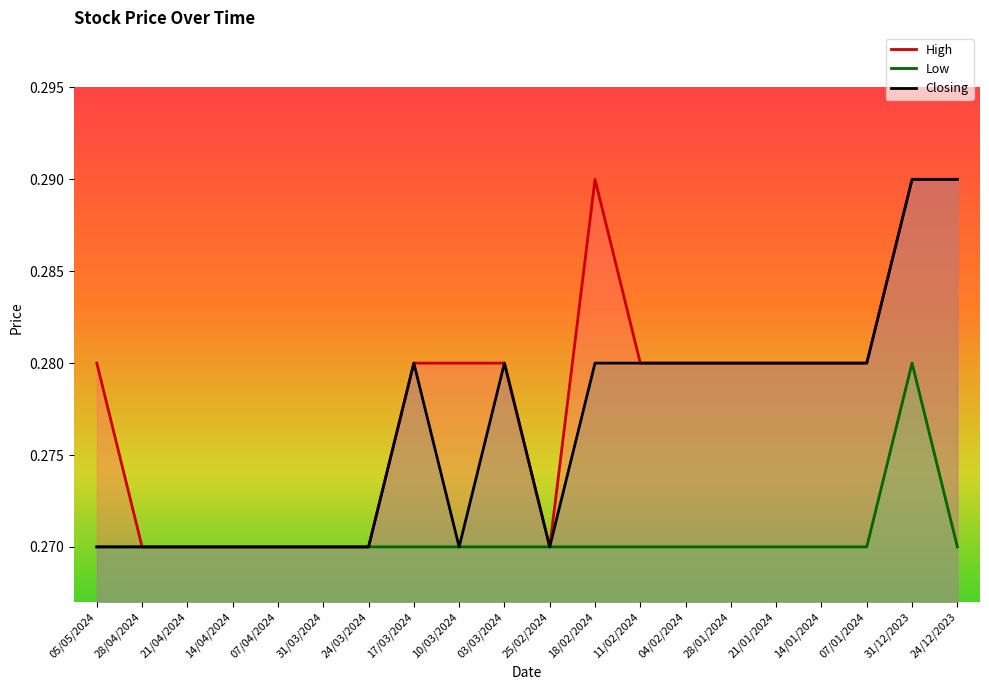

How many lines are shown in the chart?

3